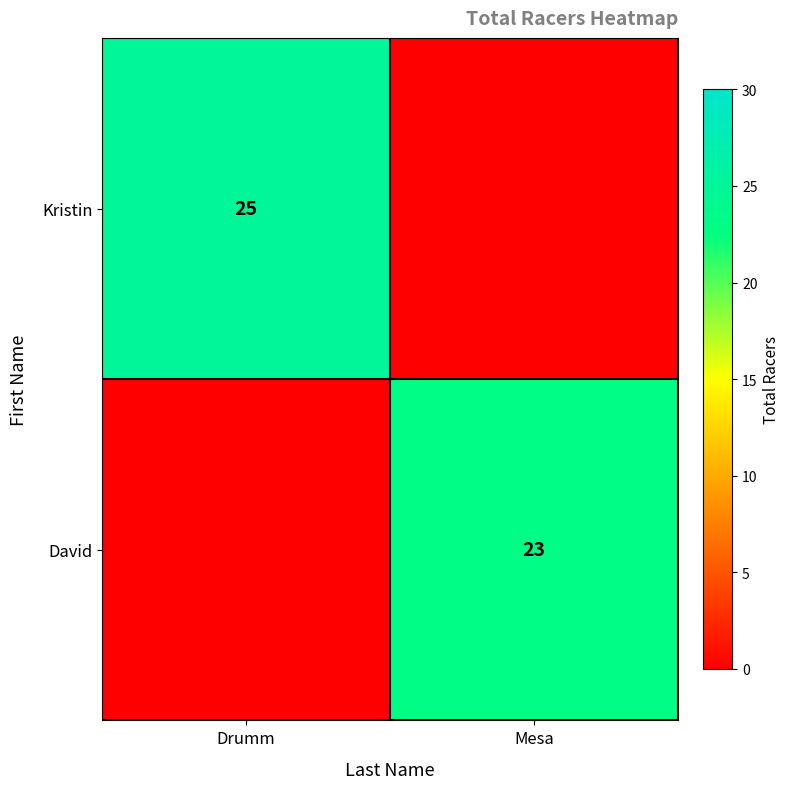

The Kristin series shows 17 at Drumm. True or false?

False